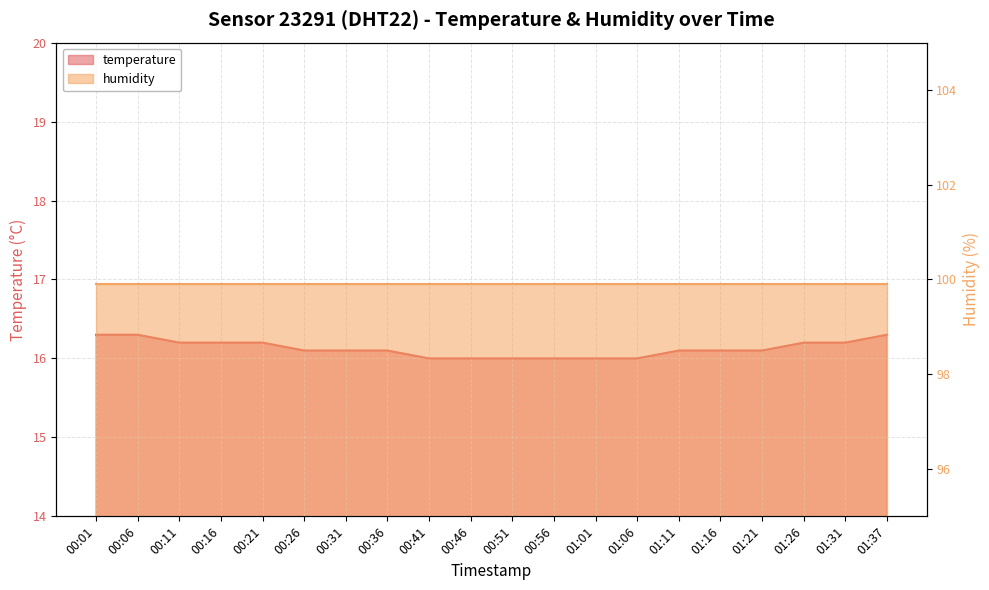

Reading left to right, list all the values displayed in this chart.

00:01=16.3	00:06=16.3	00:11=16.2	00:16=16.2	00:21=16.2	00:26=16.1	00:31=16.1	00:36=16.1	00:41=16.0	00:46=16.0	00:51=16.0	00:56=16.0	01:01=16.0	01:06=16.0	01:11=16.1	01:16=16.1	01:21=16.1	01:26=16.2	01:31=16.2	01:37=16.3